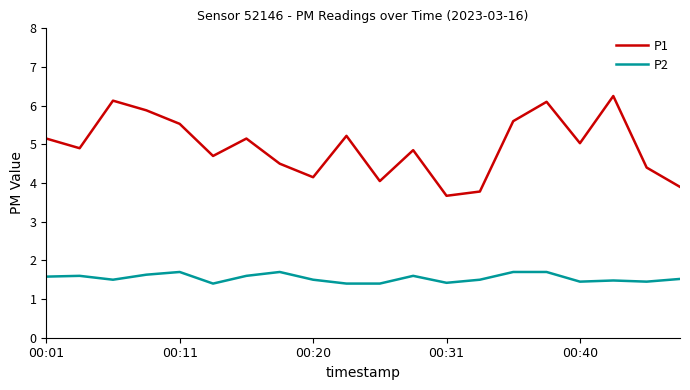

List the series in order of their peak value, highest first.

P1, P2